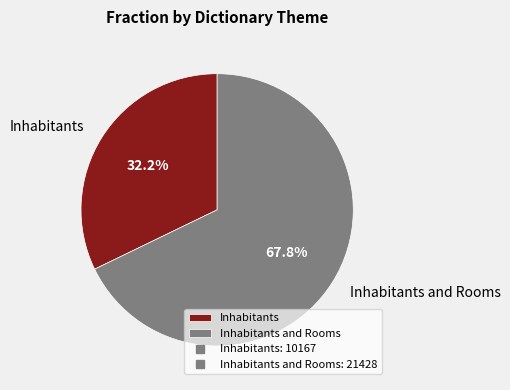

Does Inhabitants and Rooms represent more than half of the total?

Yes